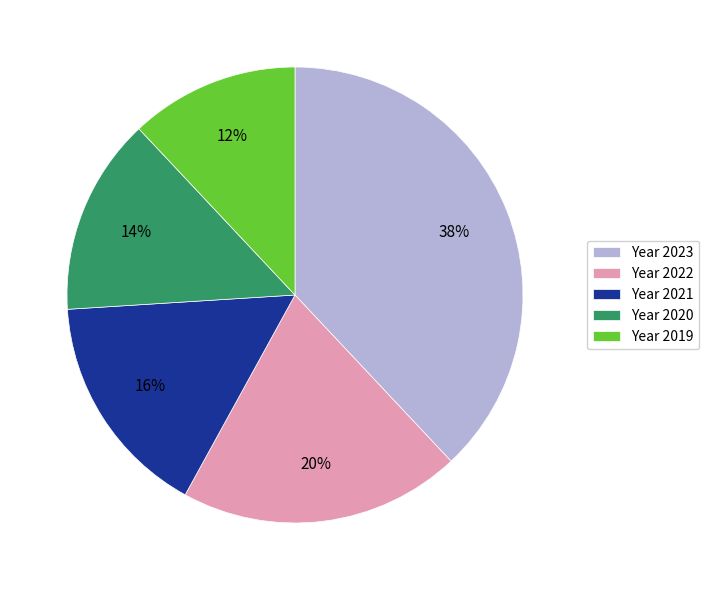

Does any single category account for the majority?

No